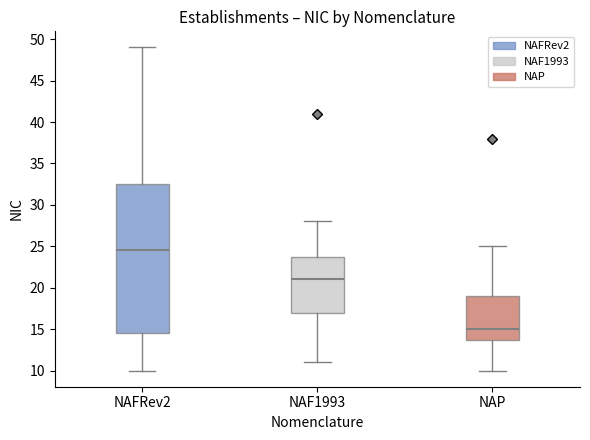

Reading left to right, read every box against the y-axis: the position of its median line, the range the box covers, and the ends of its whiskers. The values are not printed on the chart, so give them approximately, as read against the axis.

NAFRev2: median 24.5, box 14.5 to 32.5, whiskers 10.0 to 49.0
NAF1993: median 21.0, box 17.0 to 24.0, whiskers 11.0 to 28.0
NAP: median 15.0, box 14.0 to 19.0, whiskers 10.0 to 25.0